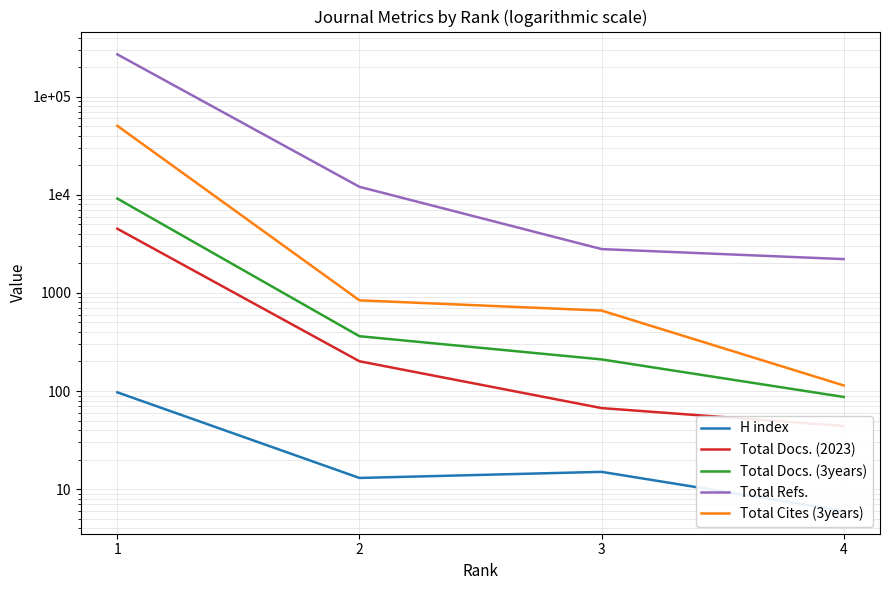

What is the value of the Total Cites (3years) point at the 2nd from the left?

840